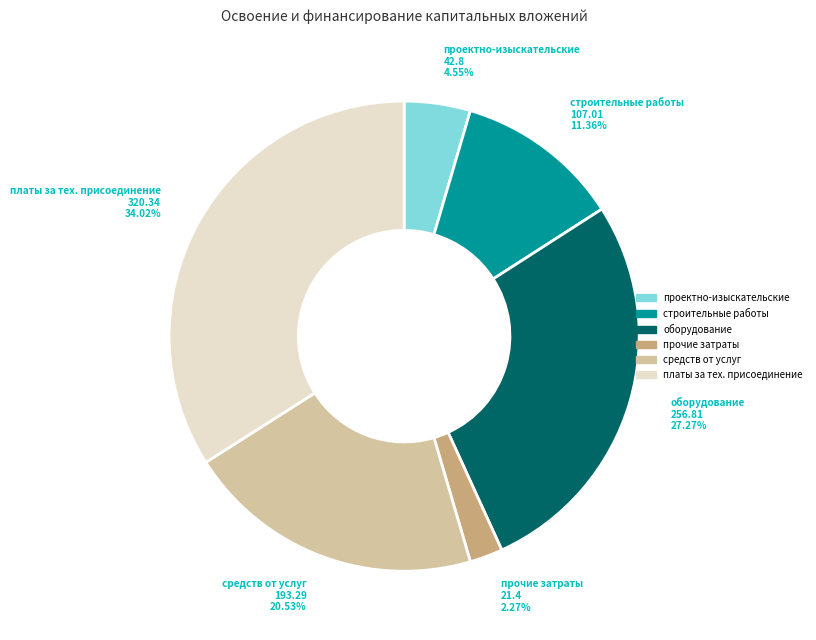

To the nearest percent, what is the average slice percentage?

17%